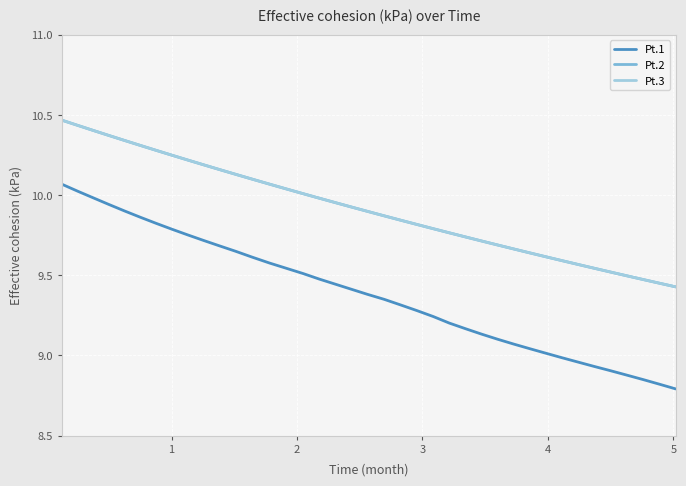

What is the minimum value shown in the chart?

8.8